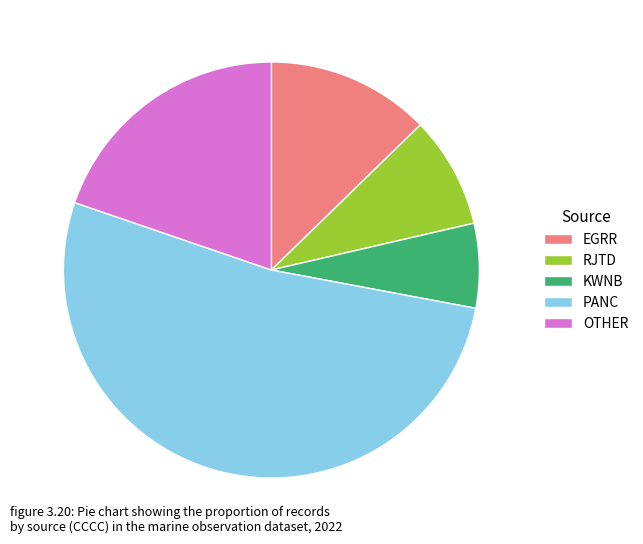

Approximately how many times larger is the value at PANC compared to KWNB?

8.0